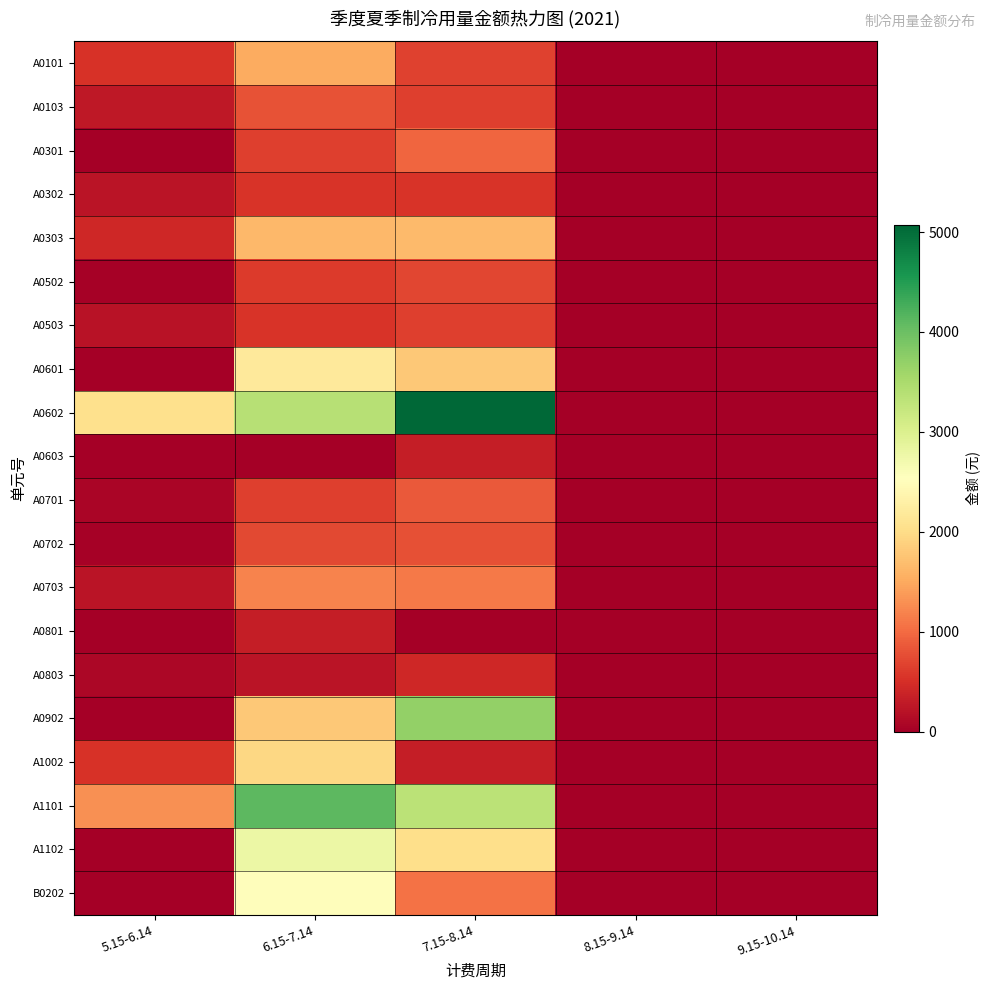

Which series has the largest range (max minus min)?

A0602